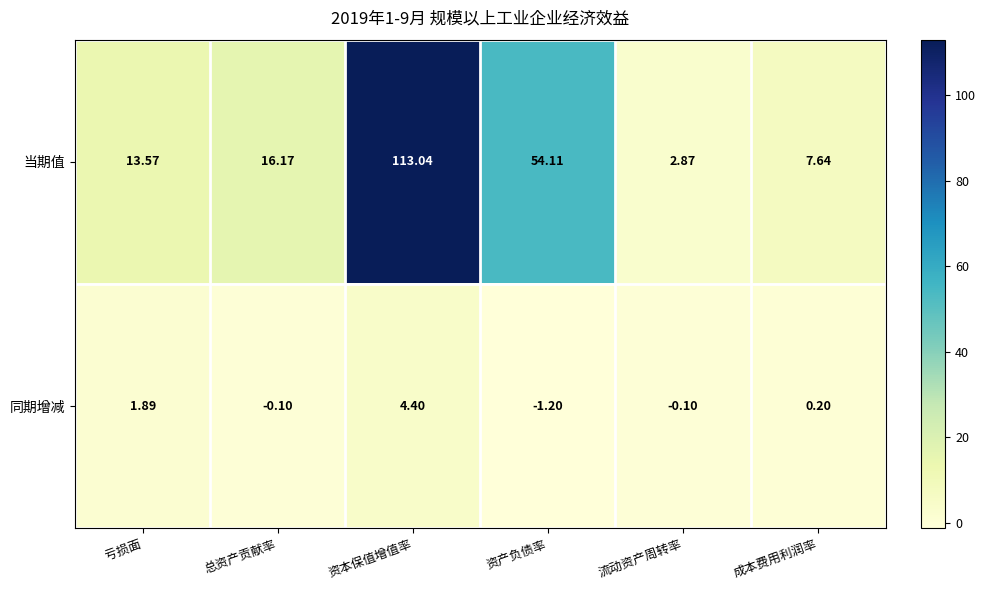

Which series has the widest spread of values?

当期值